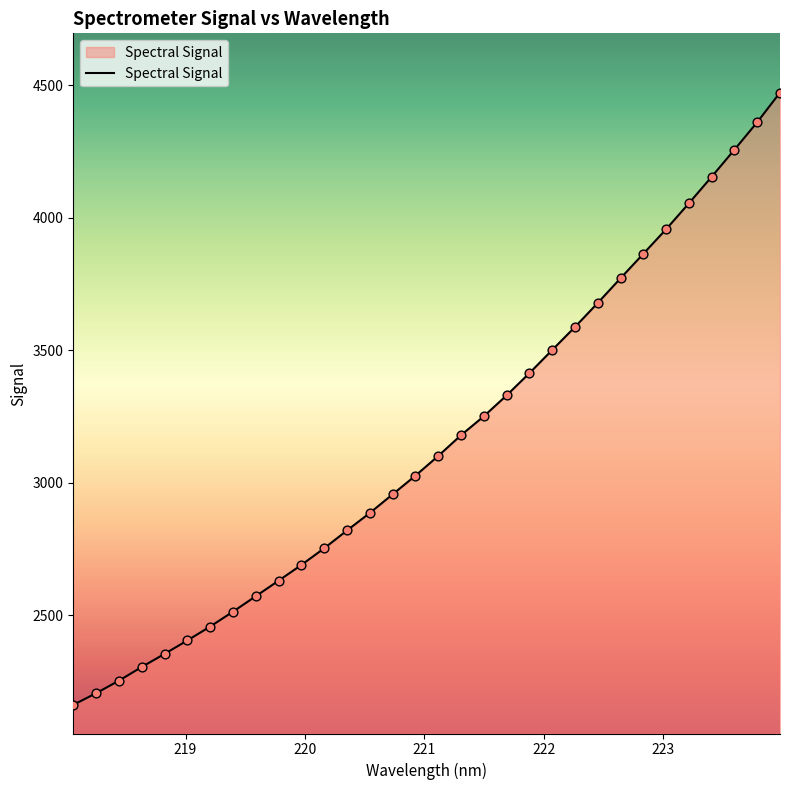

What is the difference between the maximum and minimum values?

2310.4